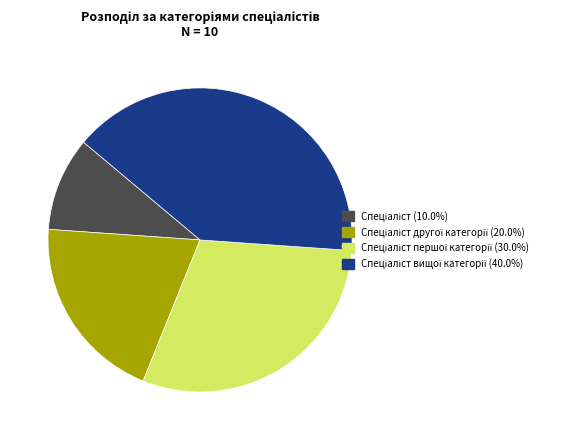

Does any single category account for the majority?

No